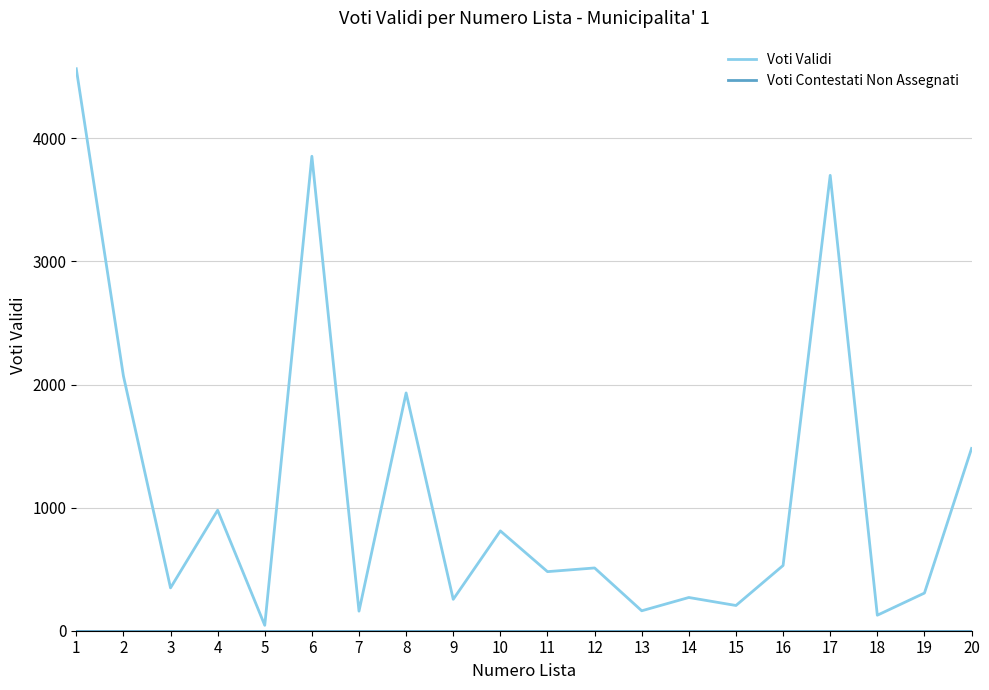

Which series has the largest total across all categories?

Voti Validi